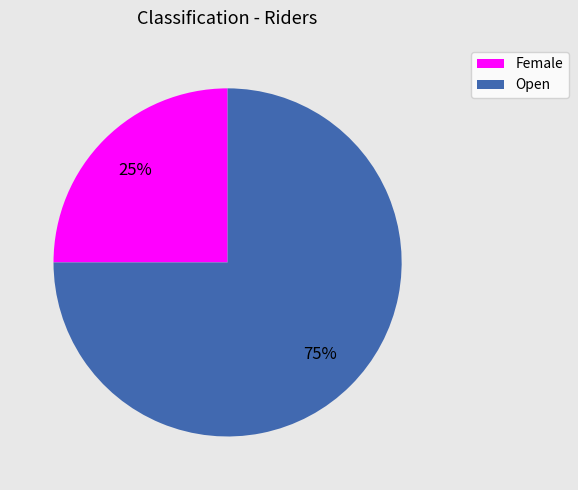

Which slice is the largest?

Open